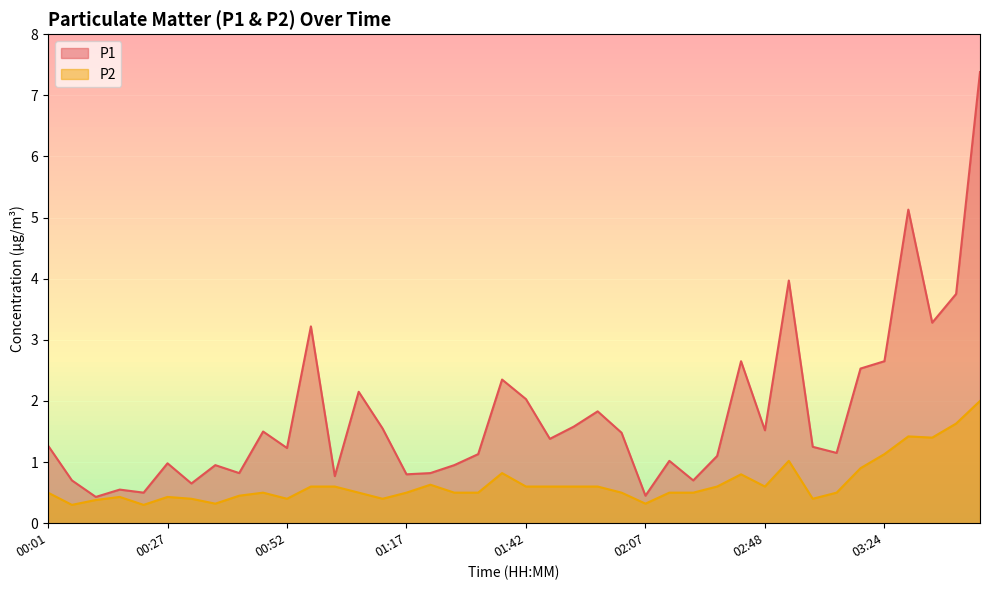

What is the smallest value displayed?

0.3